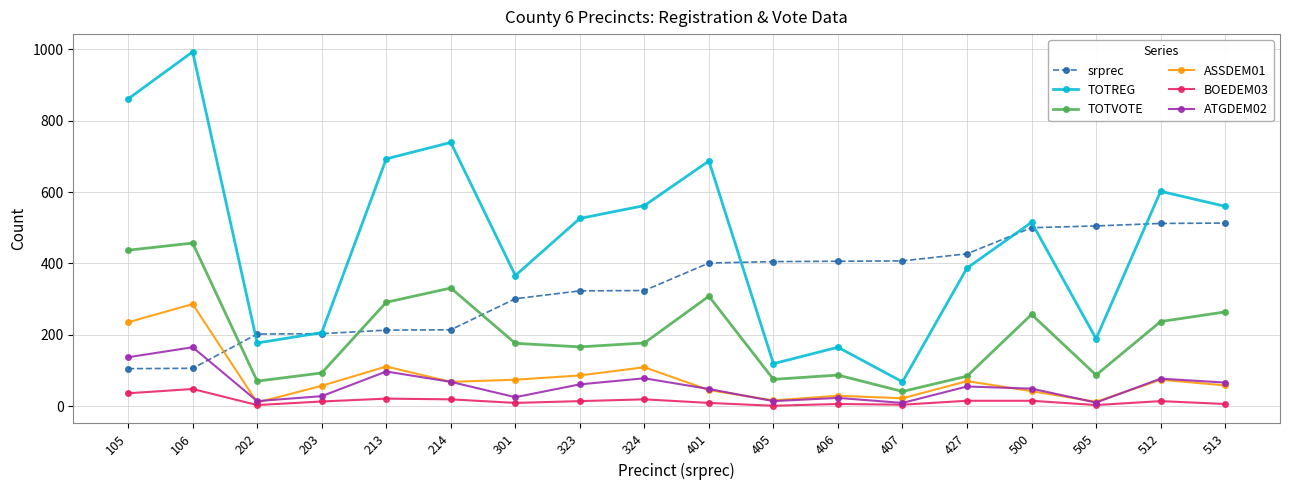

What is the spread (max minus min) of values at 401?

678